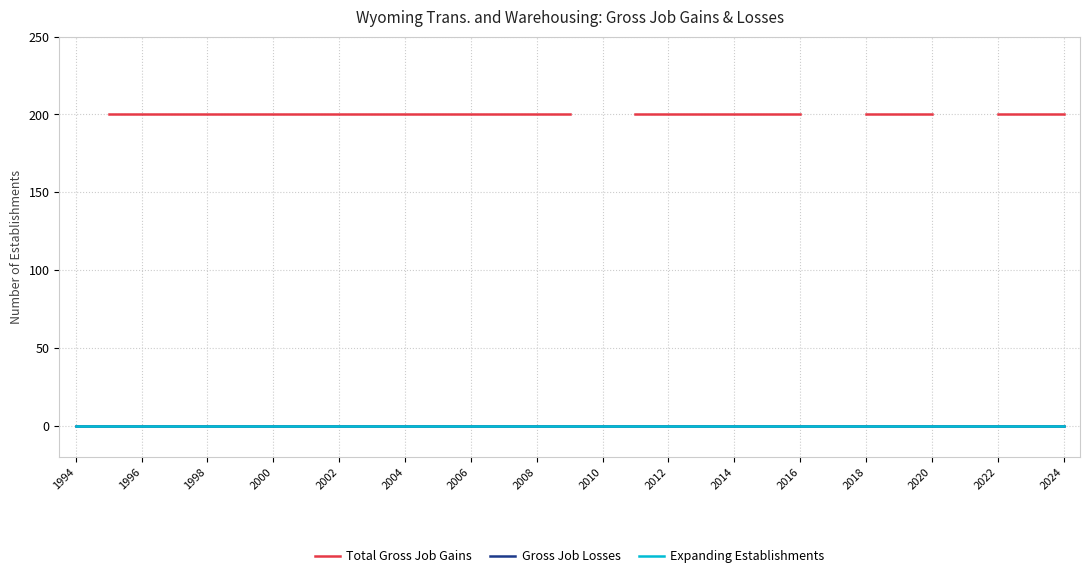

At 2000, list the series in order from largest to smallest.

Total Gross Job Gains, Gross Job Losses, Expanding Establishments